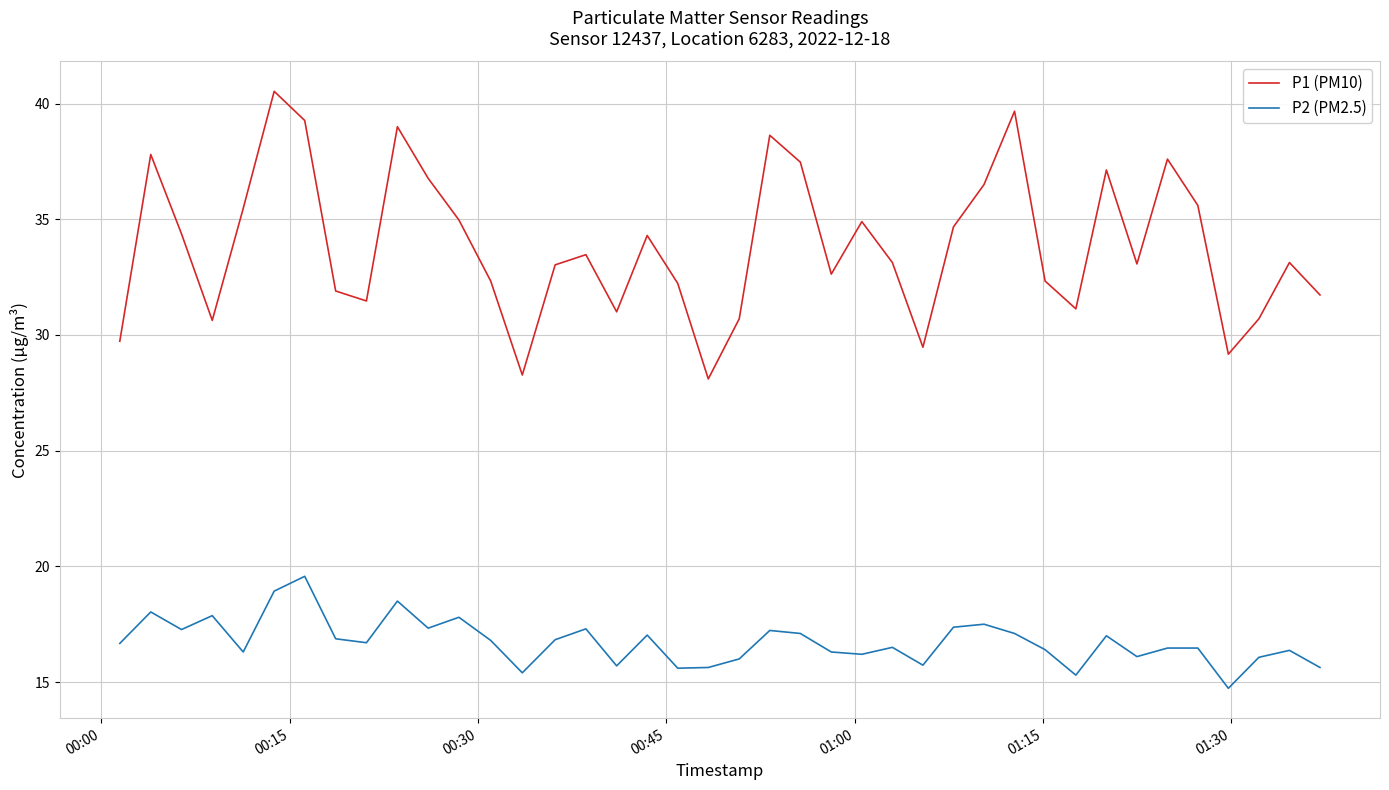

Which series has the widest spread of values?

P1 (PM10)